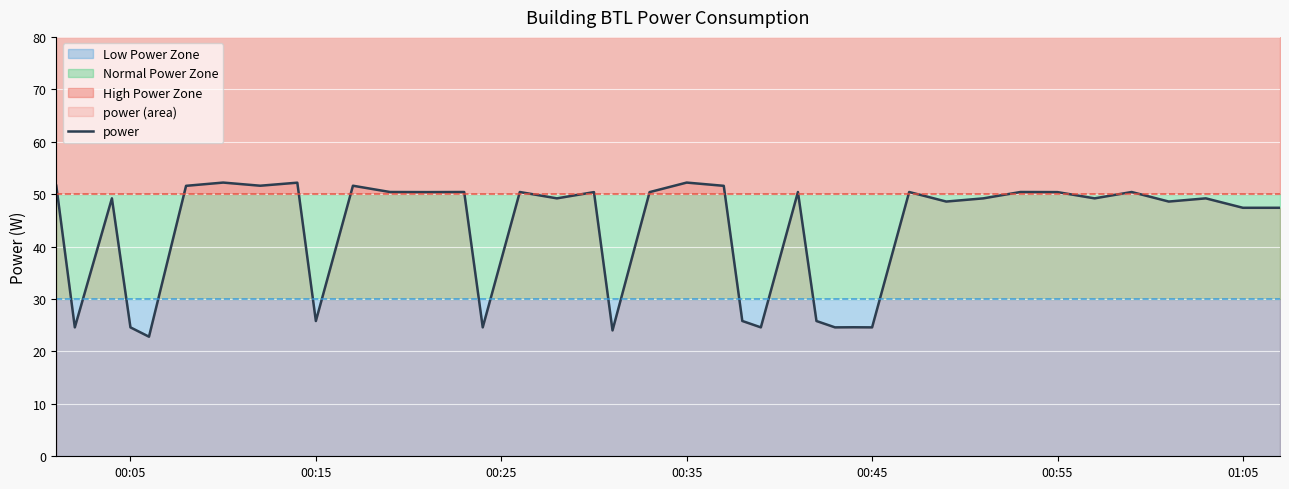

How many interior local valleys (lower than both neighbors) does the data have?

14